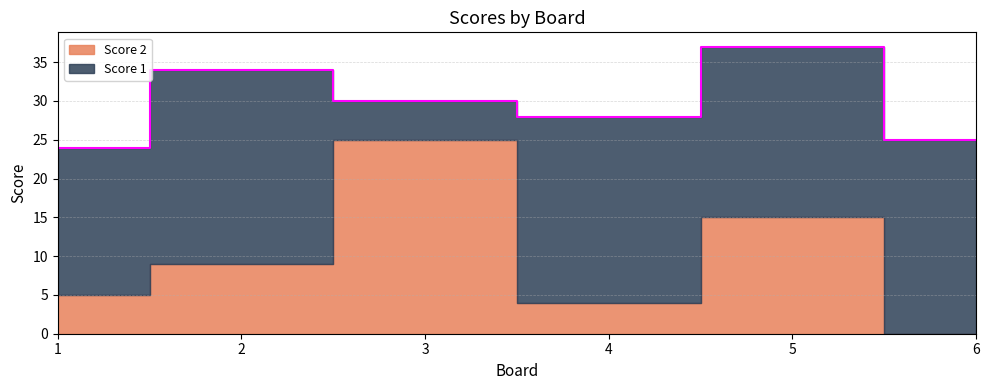

How many values in the Score 2 series are below 9?

3